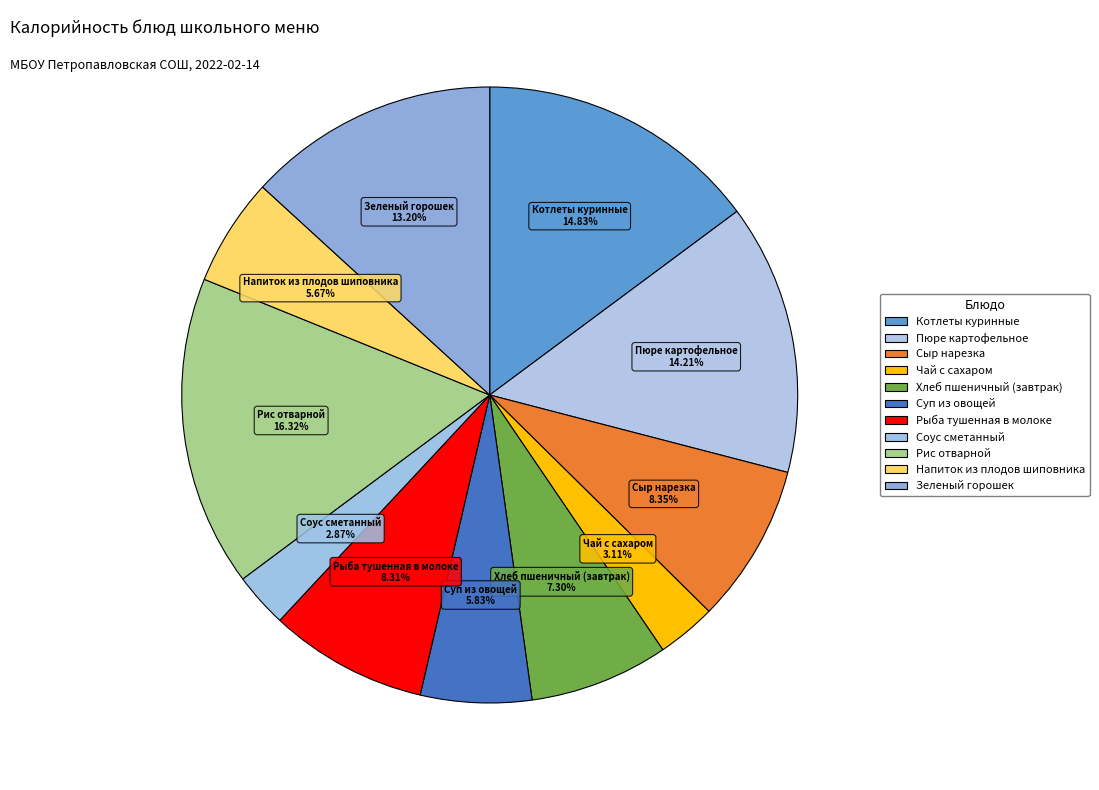

How many slices are in this pie chart?

11